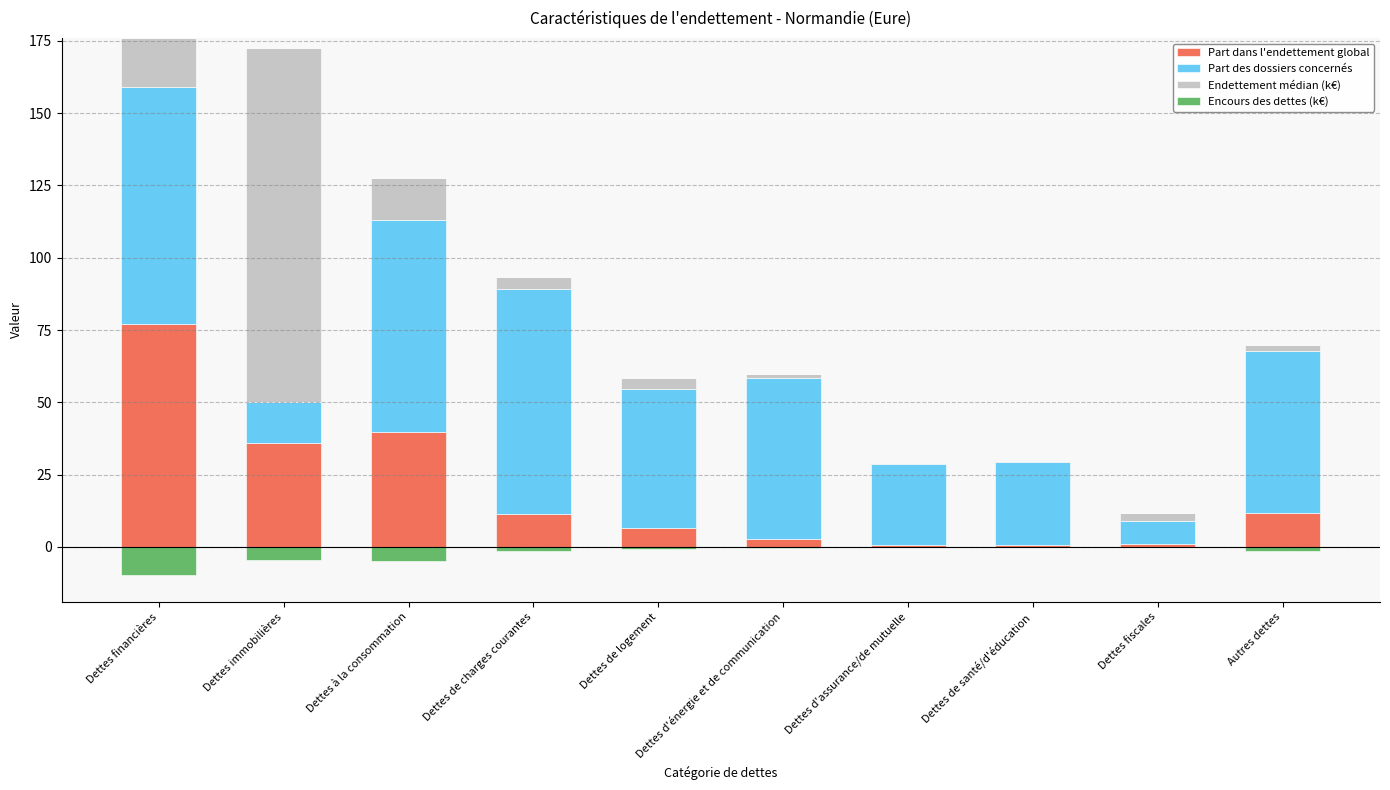

What position from the right is Dettes de logement?

6